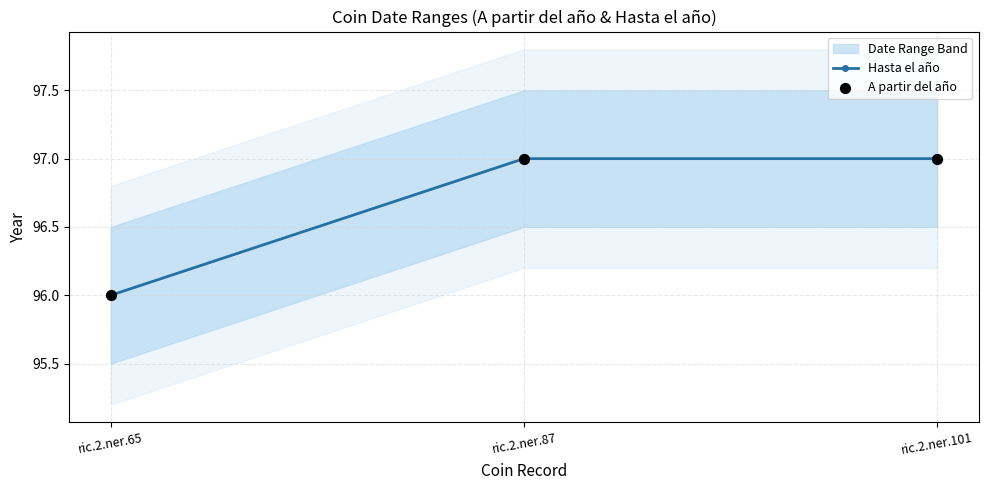

What is the total value across all series at ric.2.ner.101?

194